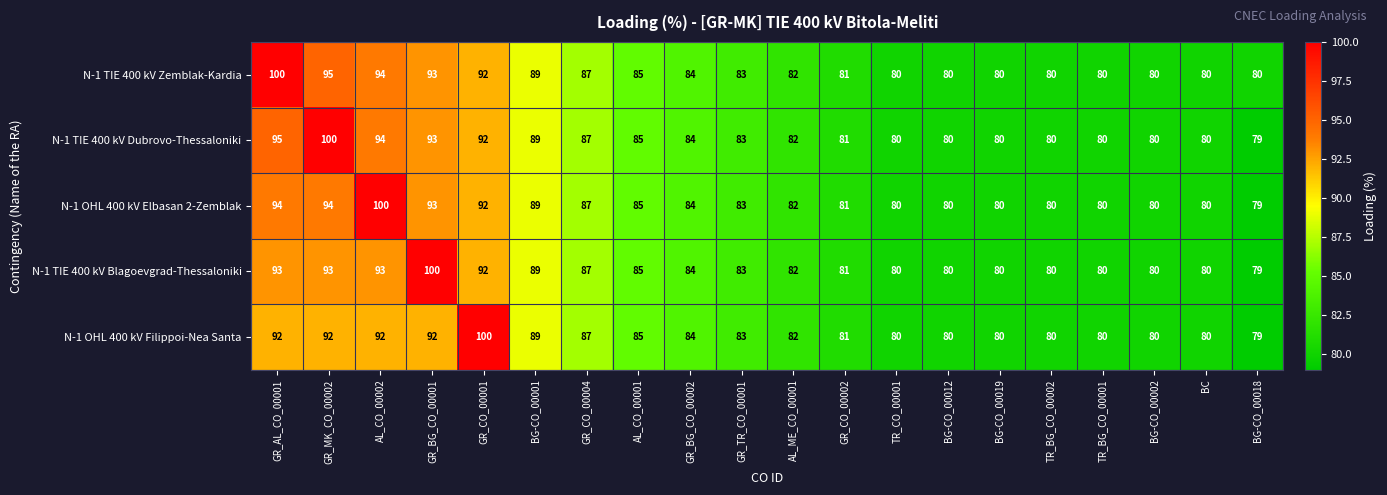

Is the value of N-1 TIE 400 kV Dubrovo-Thessaloniki at AL_CO_00001 greater than the value of N-1 TIE 400 kV Blagoevgrad-Thessaloniki at AL_ME_CO_00001?

Yes